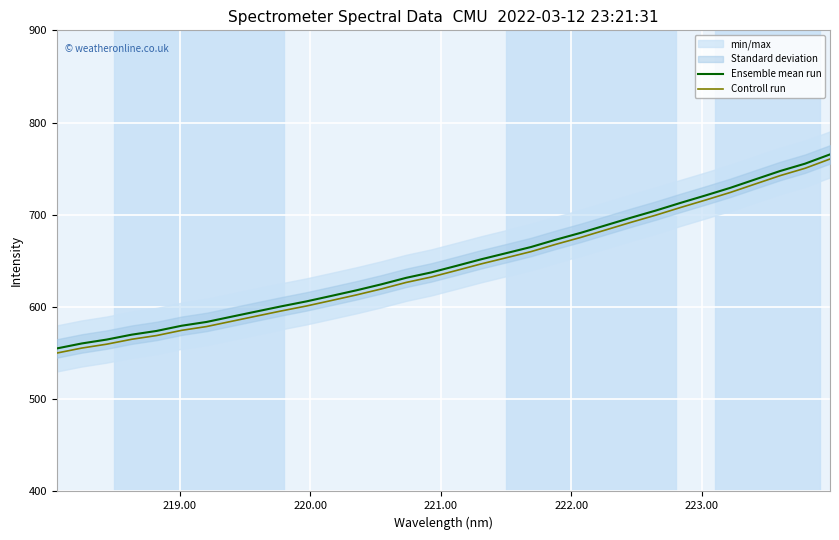

True or false: Ensemble mean run and Controll run intersect in this chart.

False